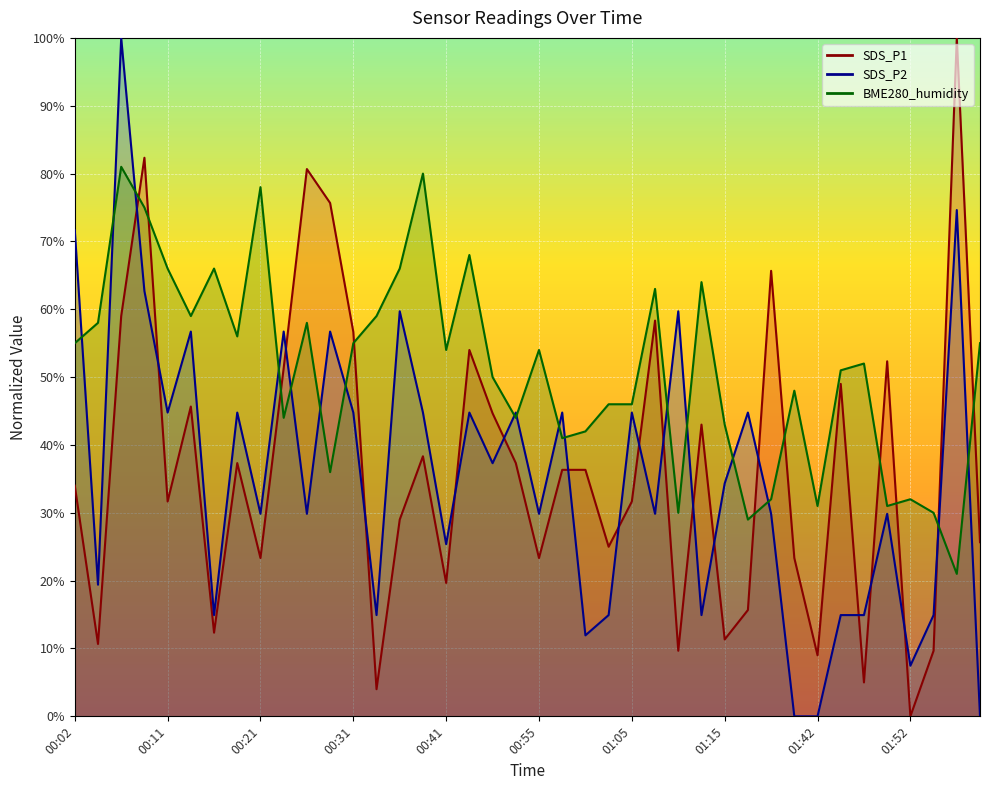

What is the spread (max minus min) of values at 01:42?

31.0